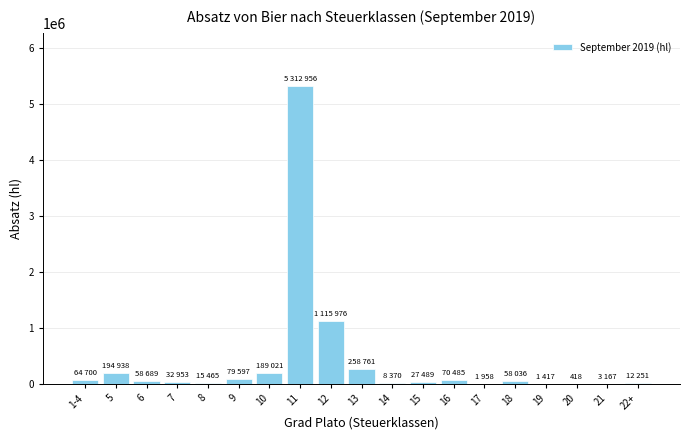

What is the maximum value shown in the chart?

5312955.7